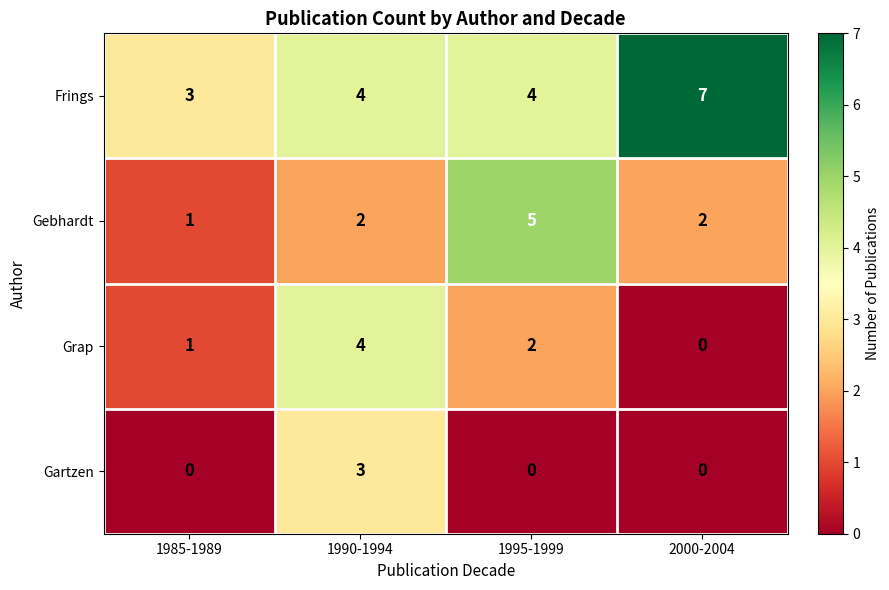

What is the greatest value displayed?

7